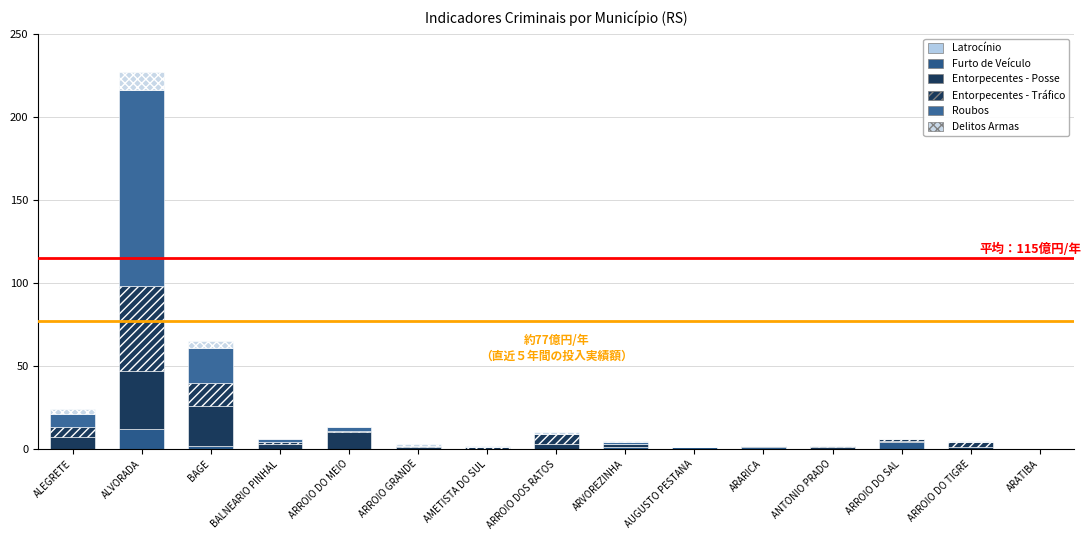

Which series has the largest total across all categories?

Roubos